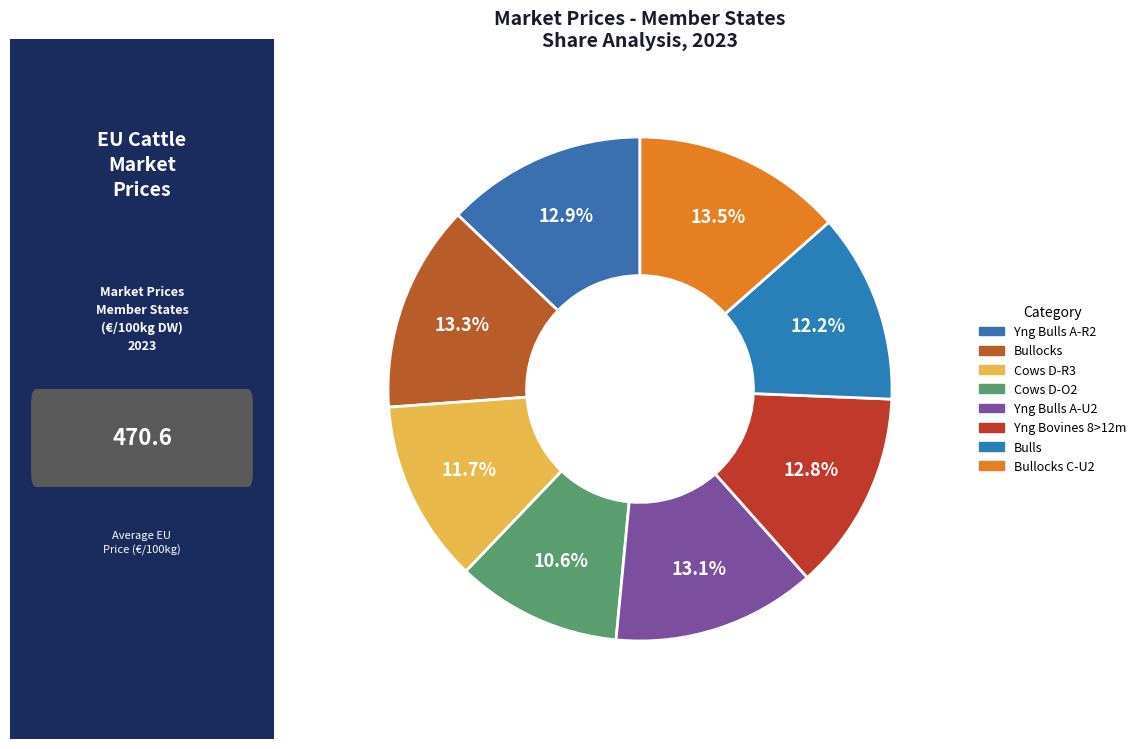

How many slices are in this pie chart?

8